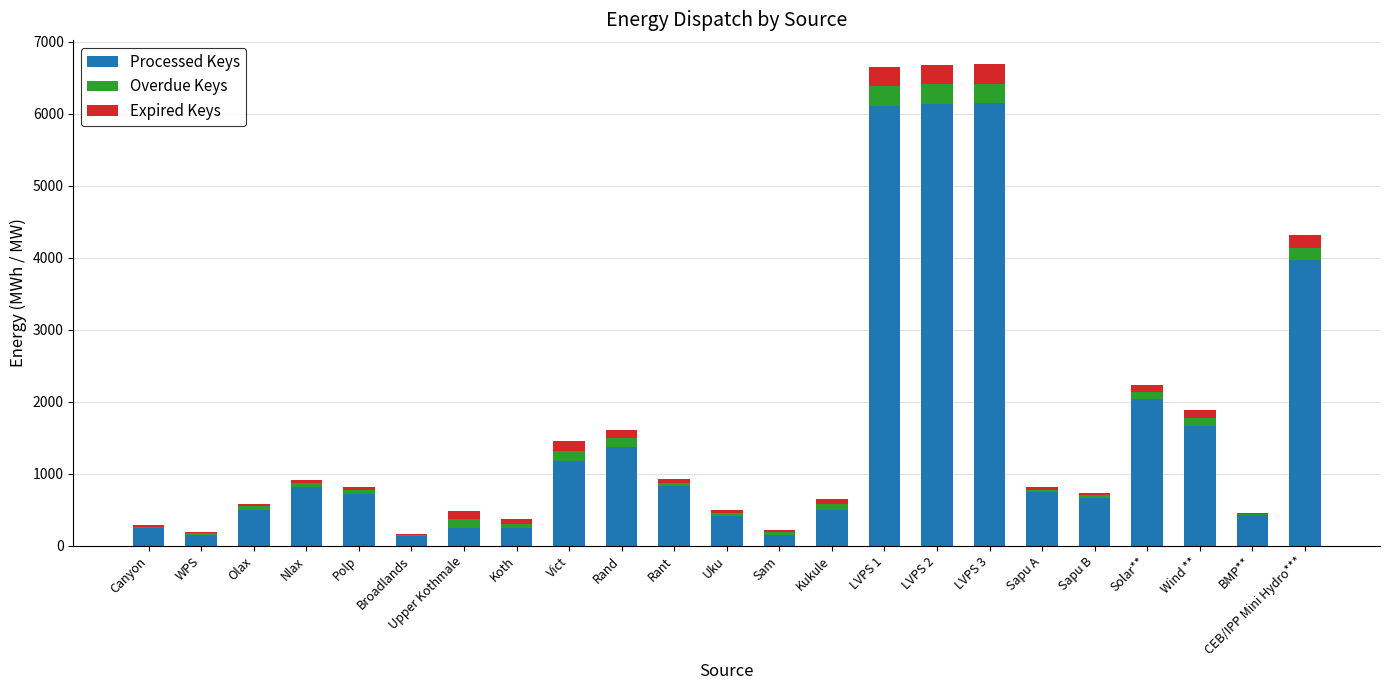

Where is Processed Keys nearest to the value 3139?

CEB/IPP Mini Hydro***